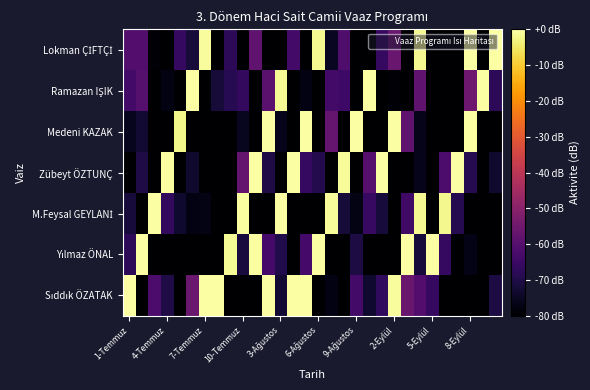

Count the number of categories in the chart.

30